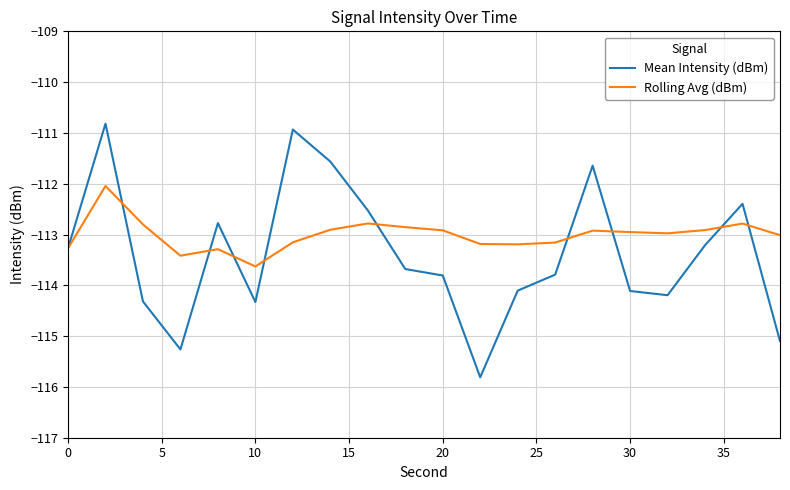

What is the lowest value of the Mean Intensity (dBm) series?

-115.8